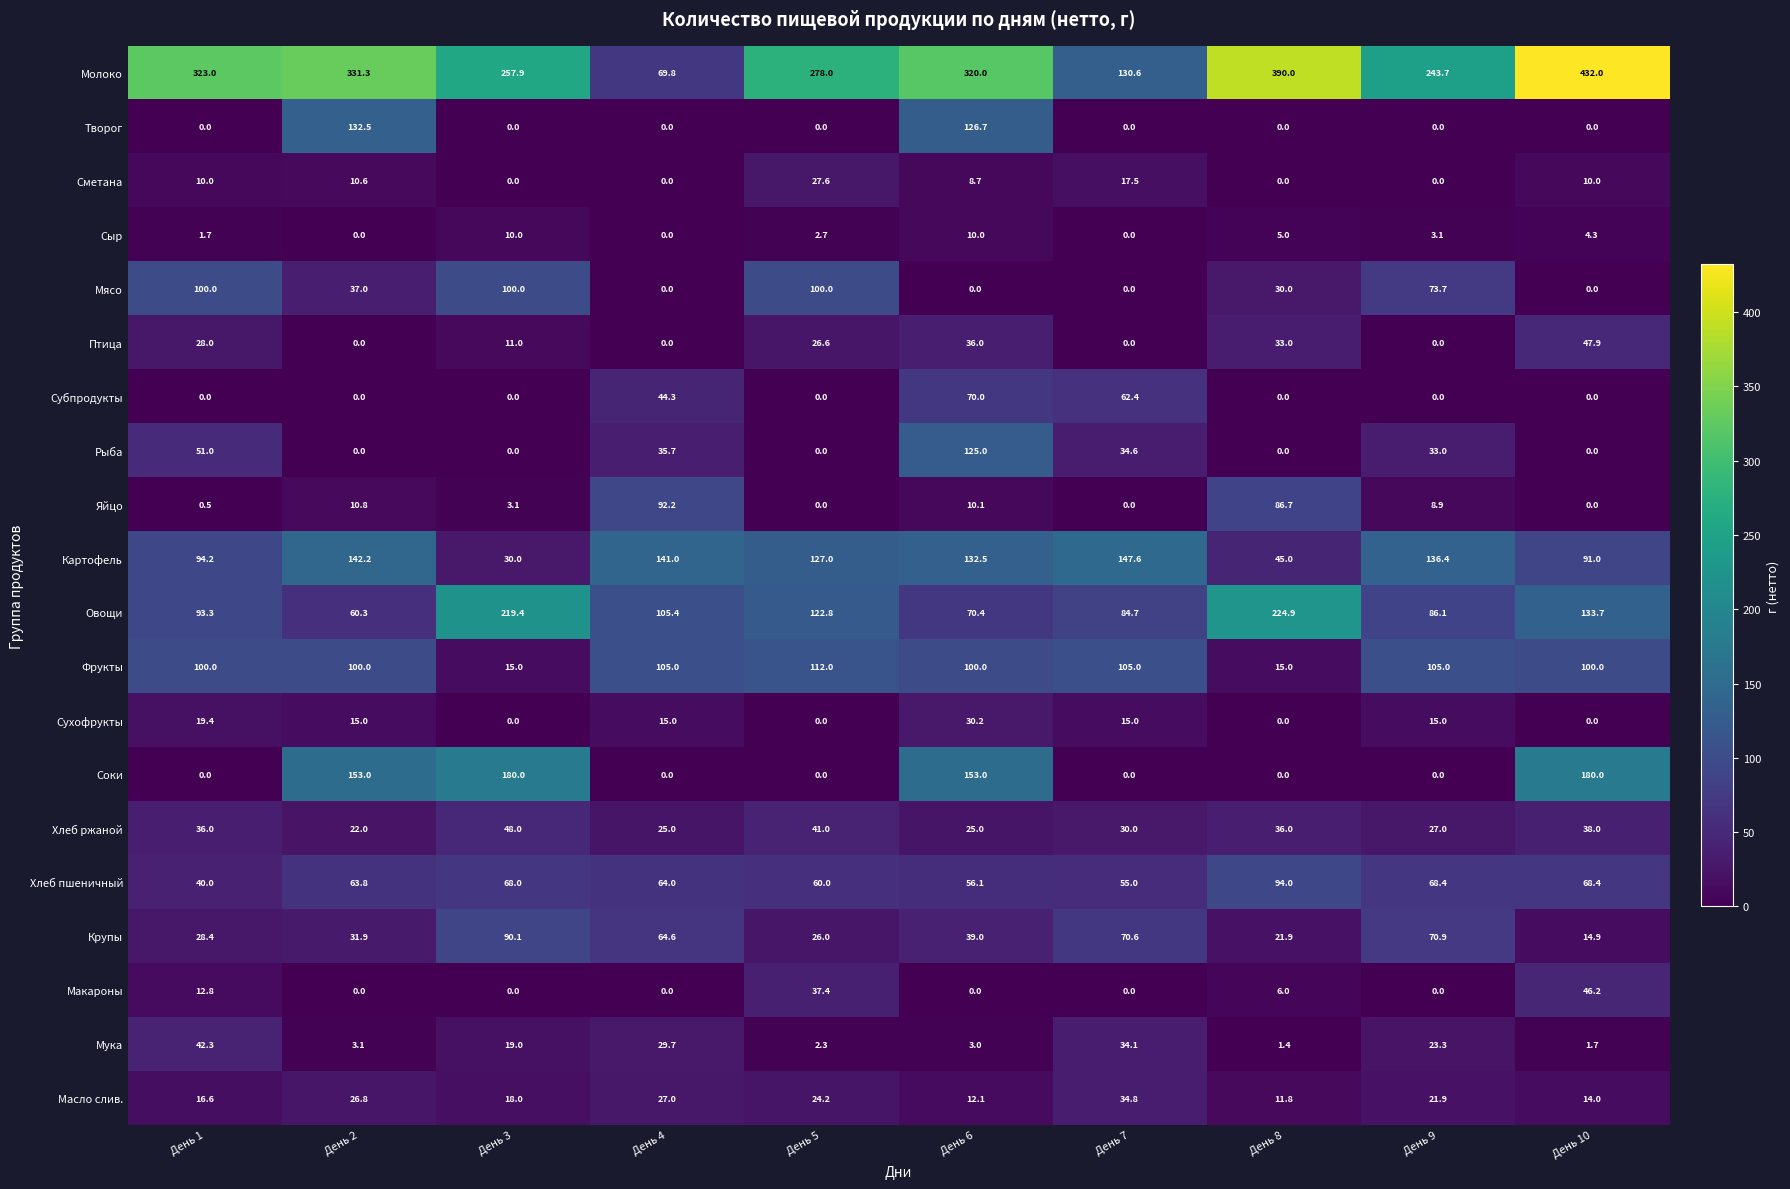

The Яйцо series shows 4.9 at День 3. True or false?

False